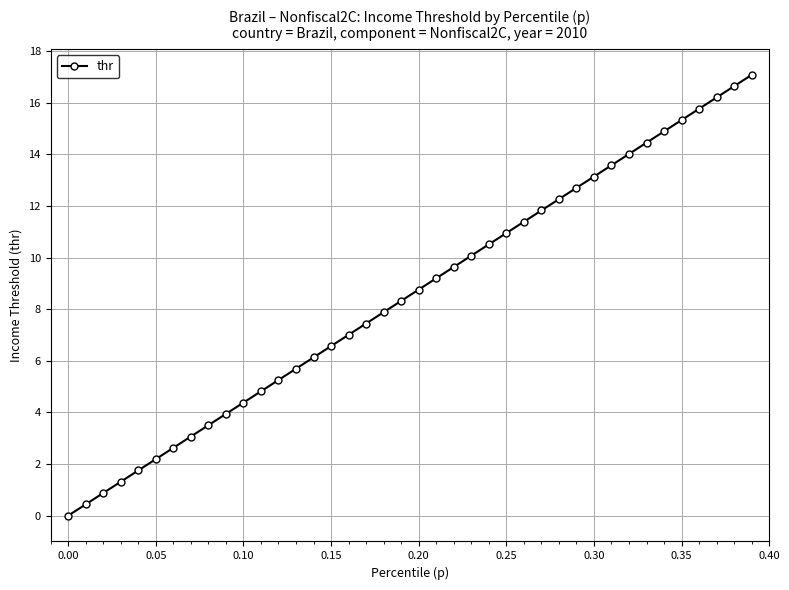

True or false: there are more than 0 points higher than both neighbors.

False